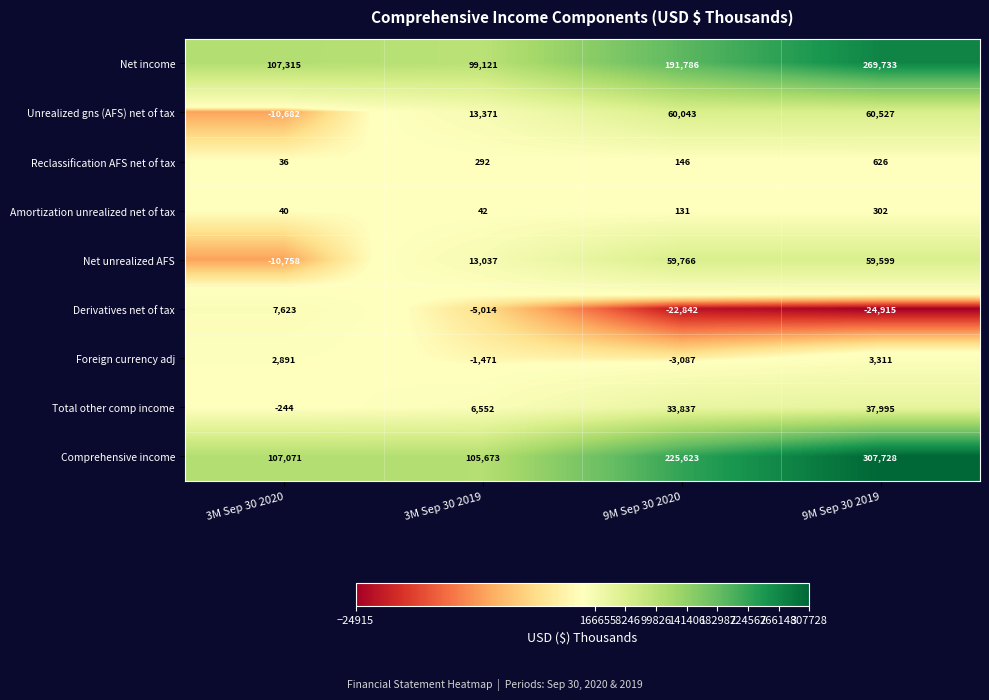

The Foreign currency adj series shows -1471 at 3M Sep 30 2019. True or false?

True